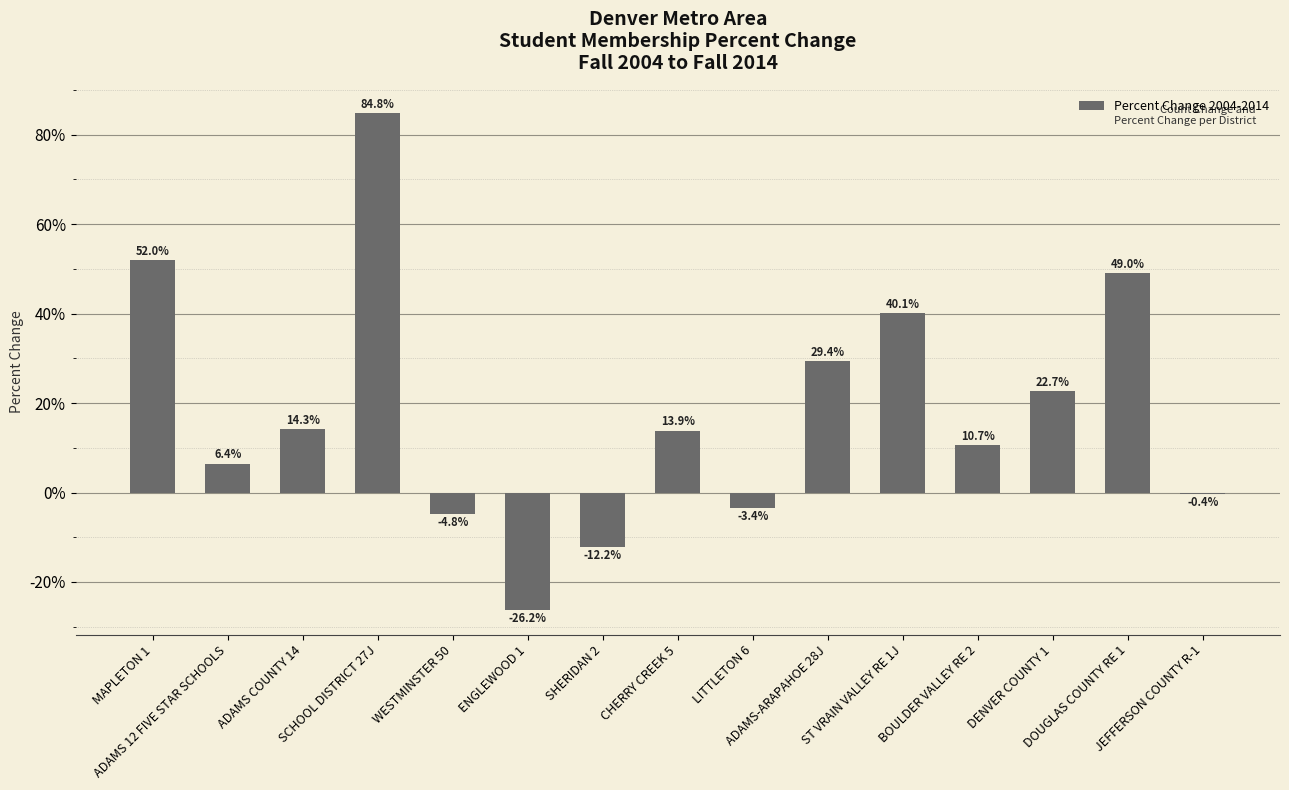

True or false: the data shows -4.8 at WESTMINSTER 50.

True